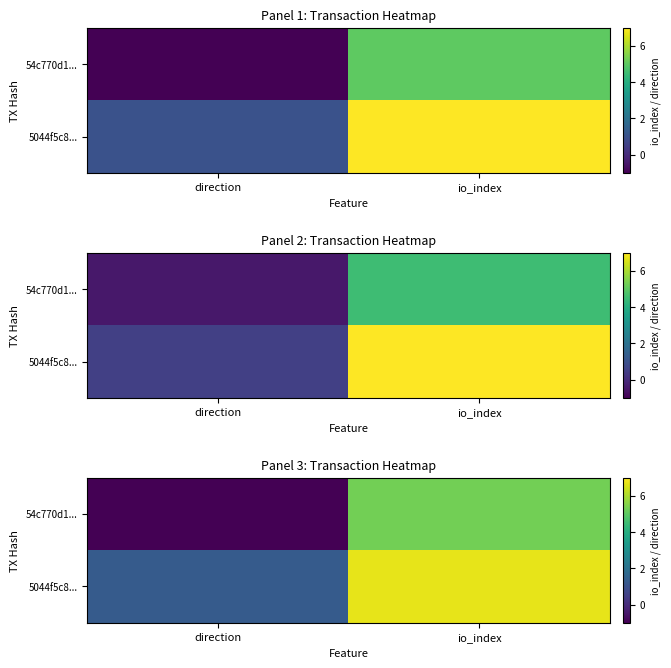

Which category has the lowest value in the 5044f5c8... series?

direction